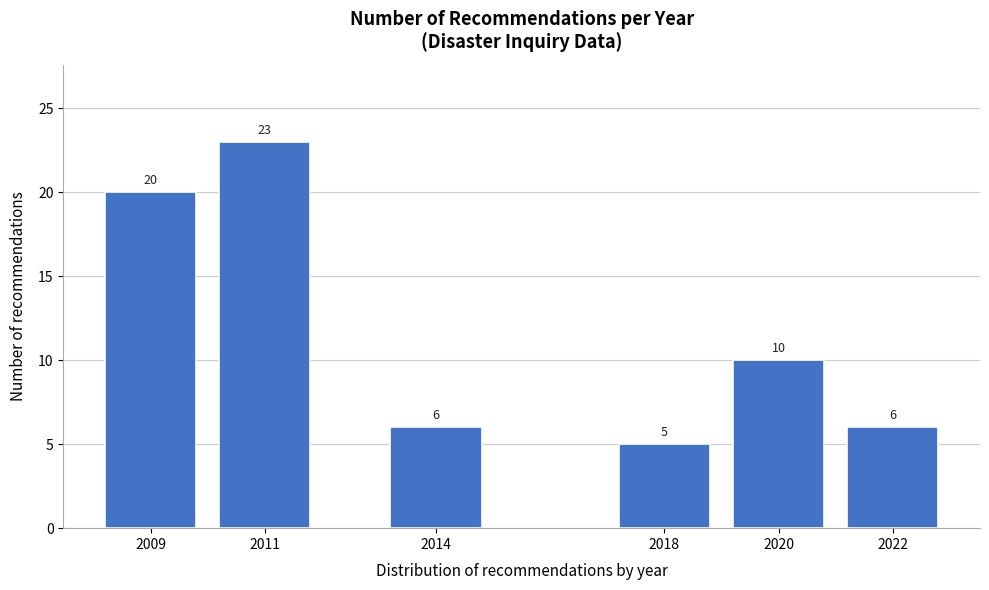

Reading left to right, what are all the values shown in this chart?

2009=20	2011=23	2014=6	2018=5	2020=10	2022=6